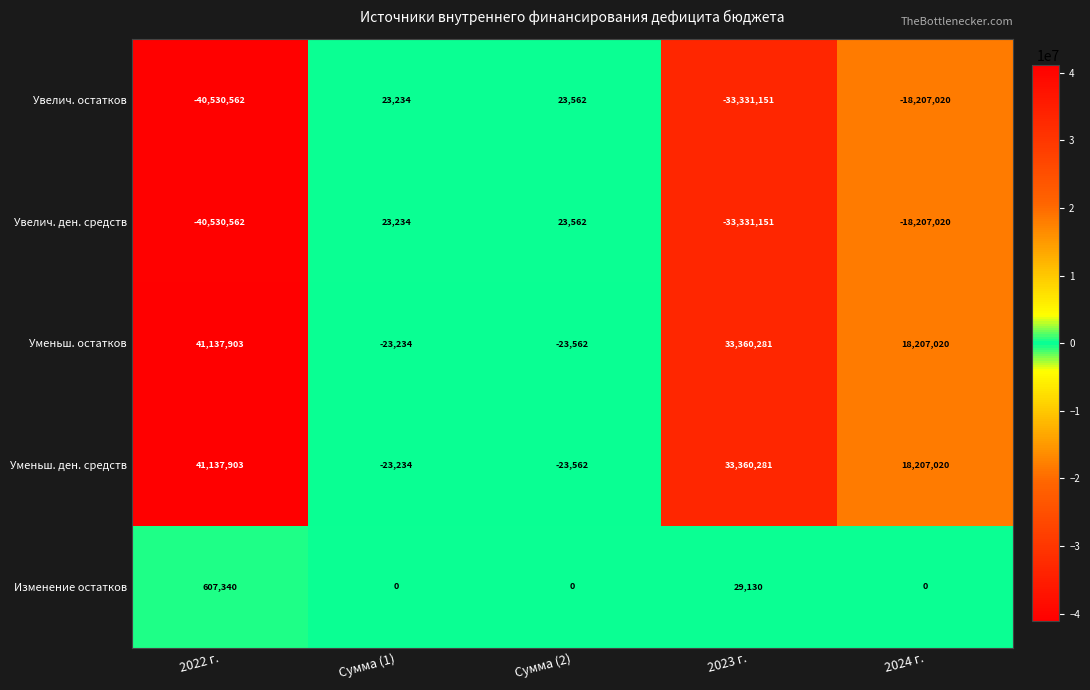

The value of Уменьш. остатков at Сумма (2) is -8324. True or false?

False